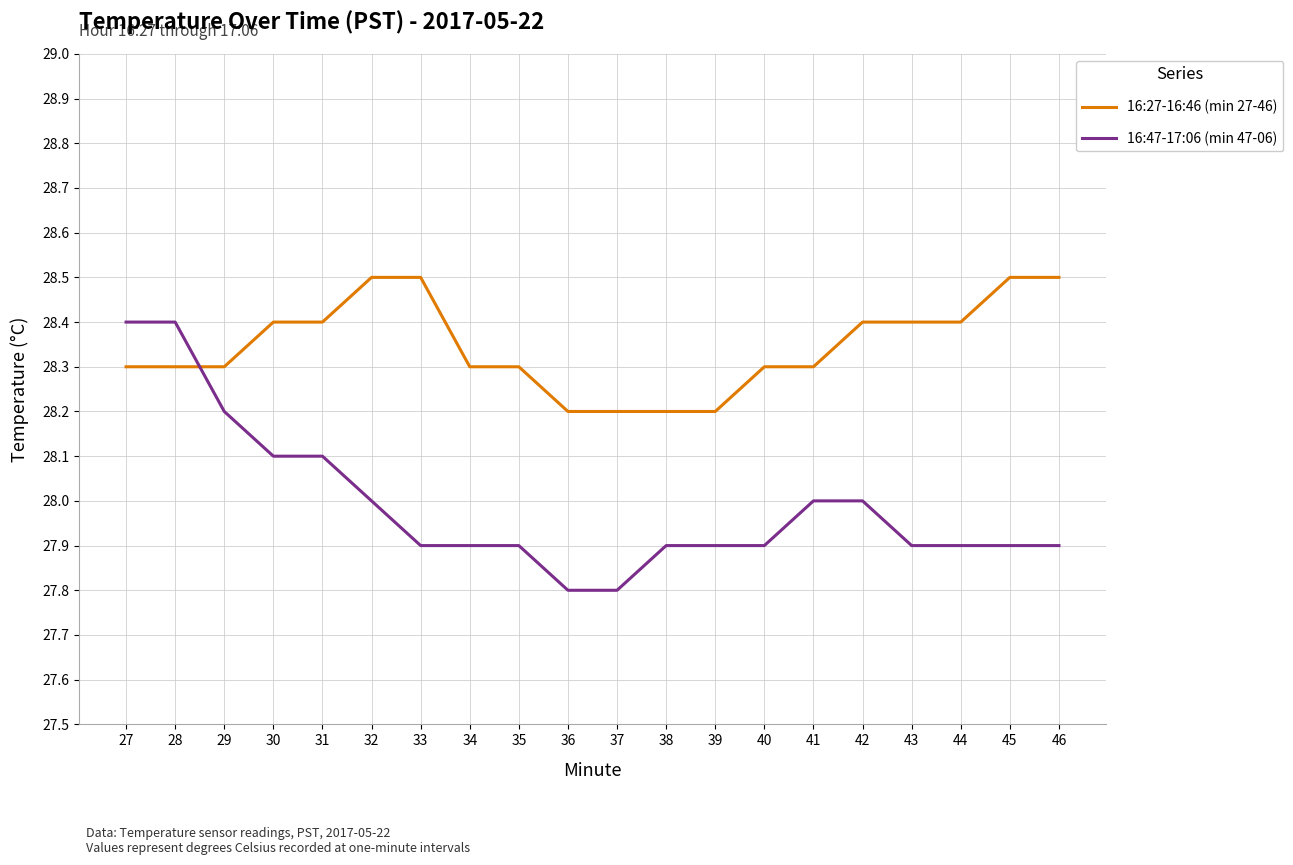

Which series ends up on top after the final intersection of 16:47-17:06 (min 47-06) and 16:27-16:46 (min 27-46)?

16:27-16:46 (min 27-46)